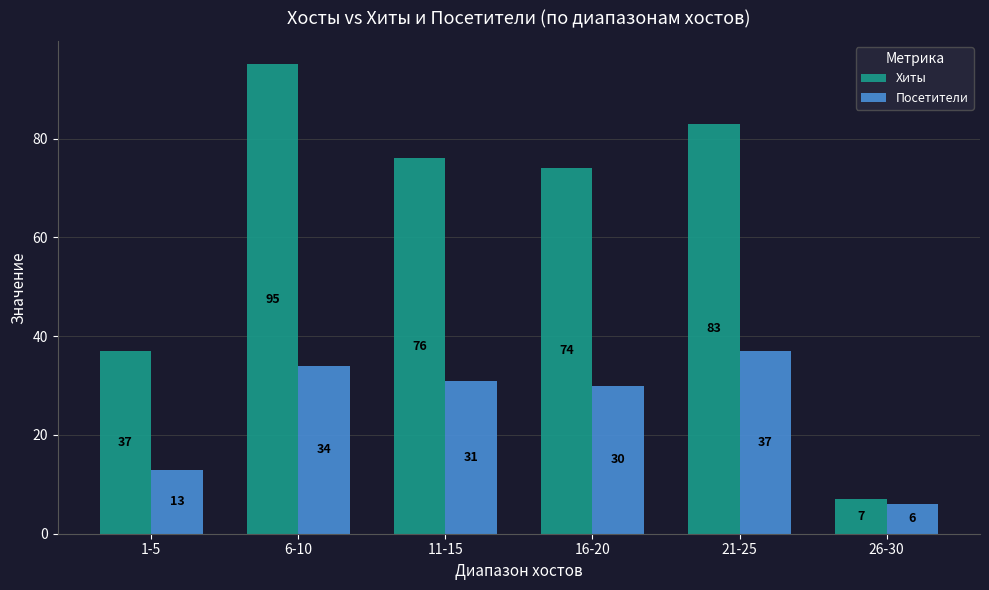

What is the difference between the highest and lowest values at 11-15?

45